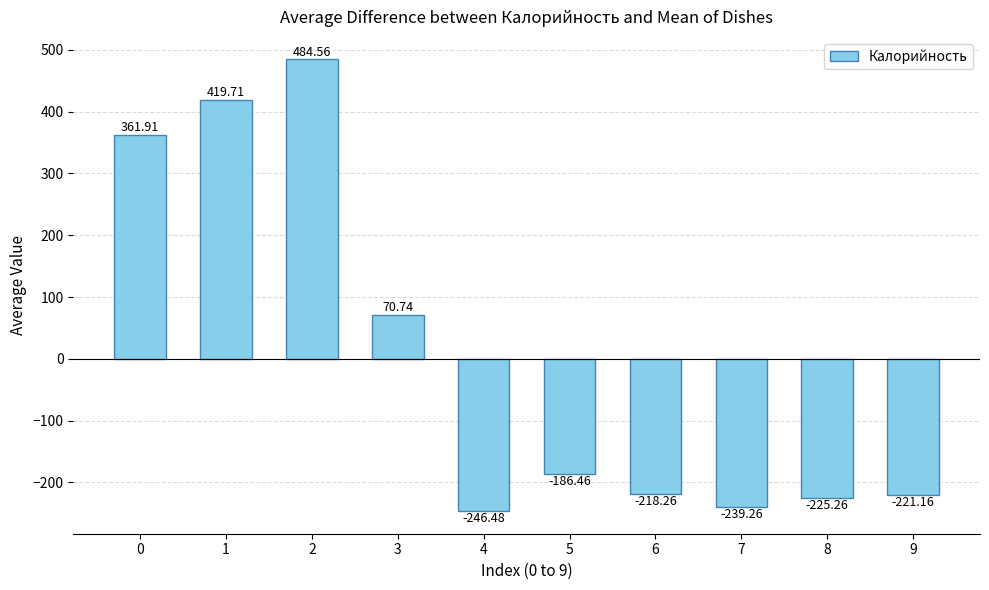

What is the difference between the values at 6 and 8?

7.0